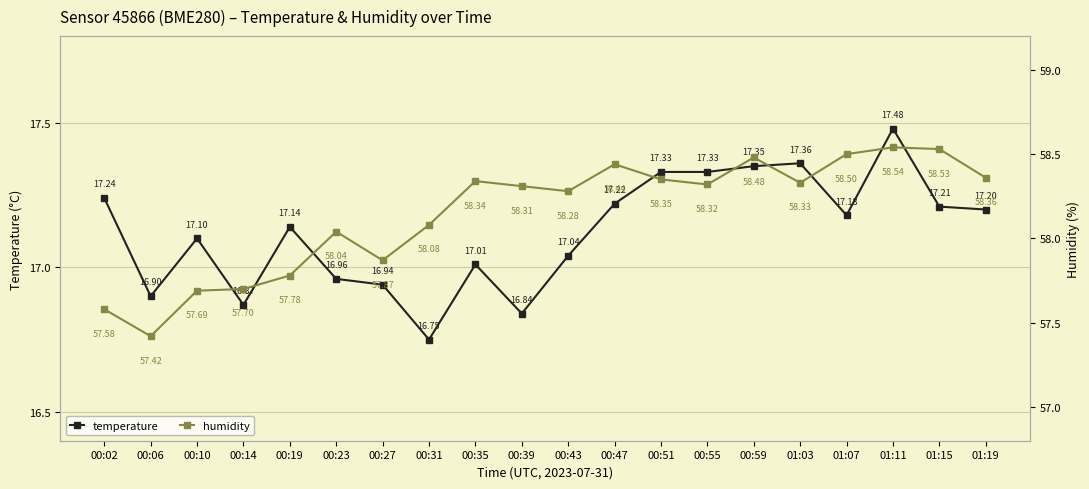

How many lines are shown in the chart?

2